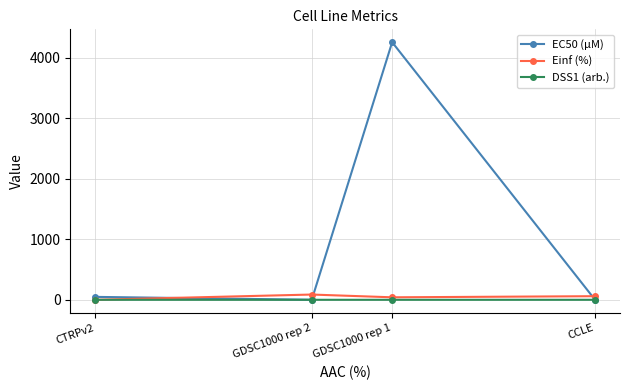

What is the sum of all EC50 (µM) values?

4309.7